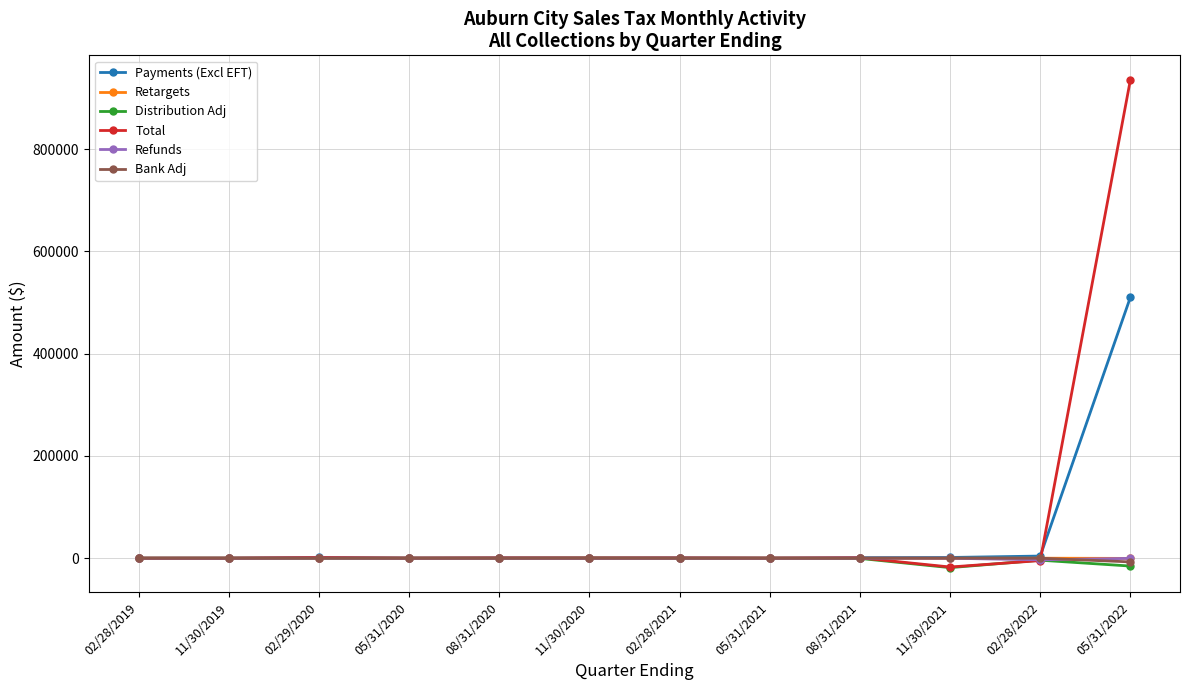

Which series has the largest range (max minus min)?

Total